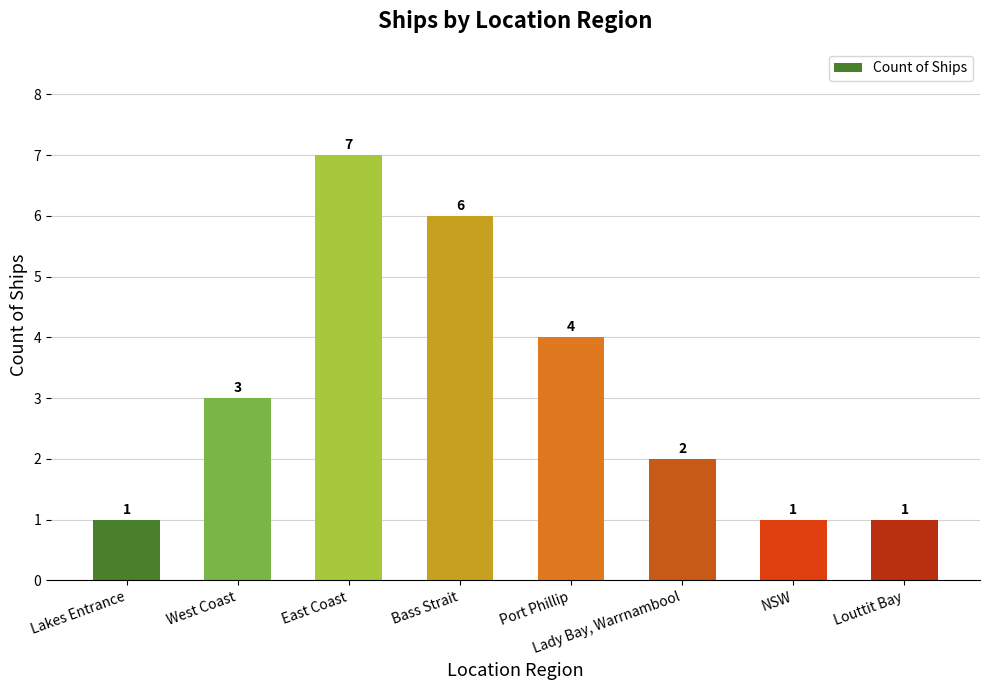

What is the sum of all values?

25